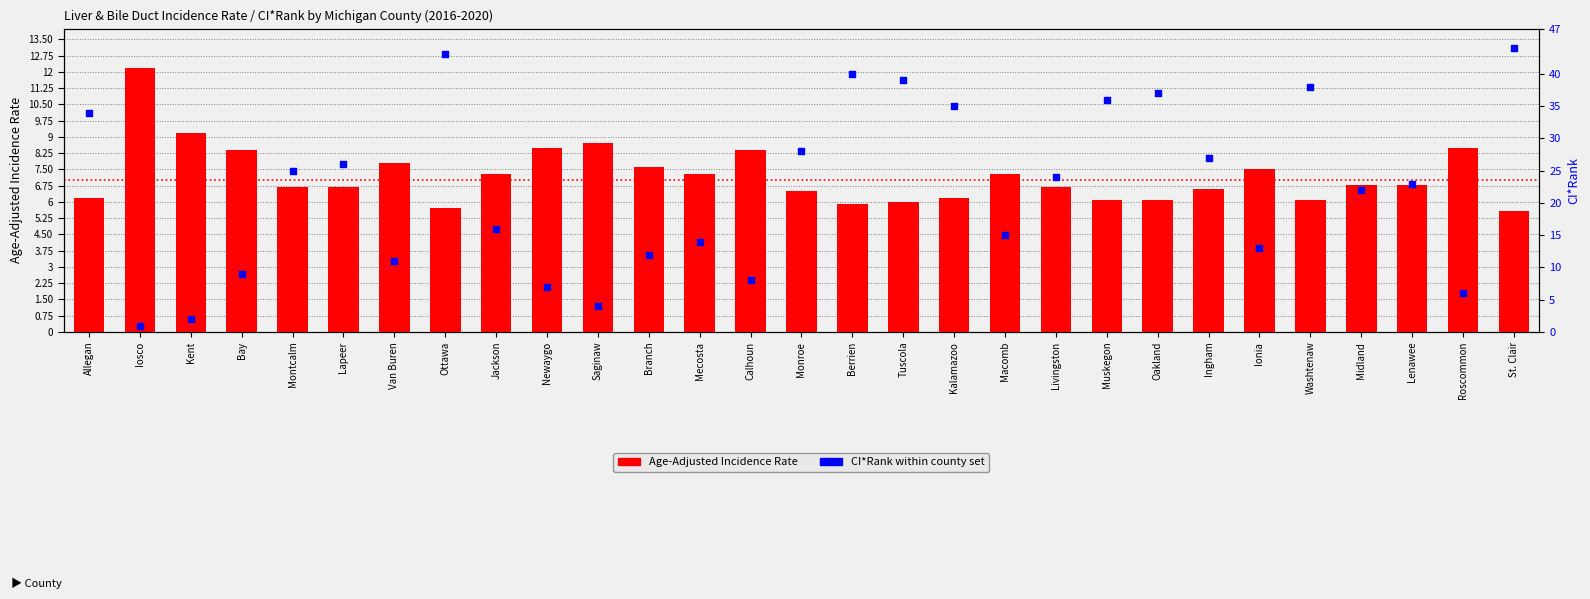

Which series has the largest total across all categories?

CI*Rank